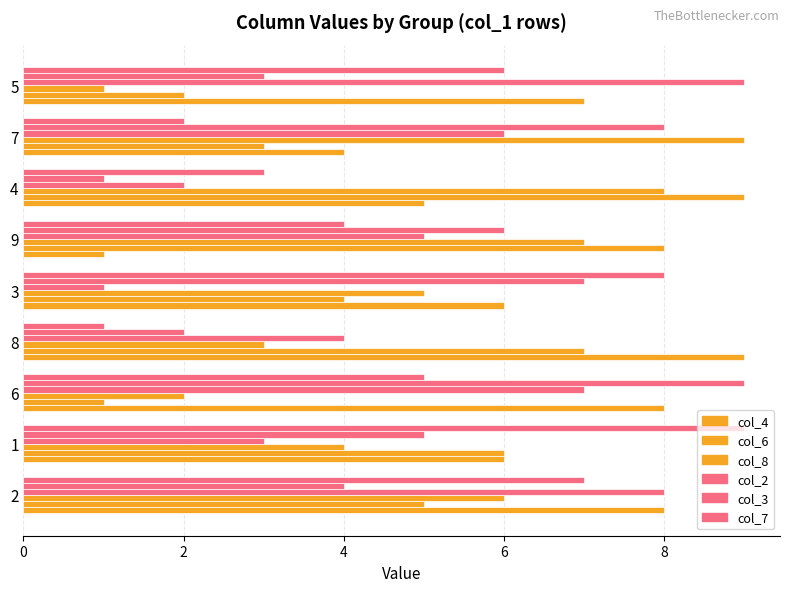

How many values in the col_2 series are below 5?

4